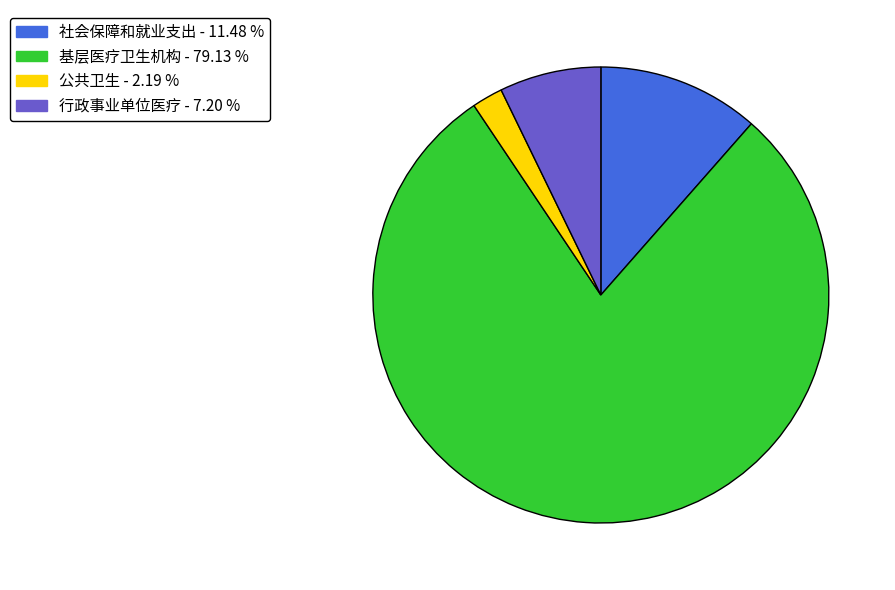

What is the ratio of the value at 公共卫生 to the value at 行政事业单位医疗?

0.3